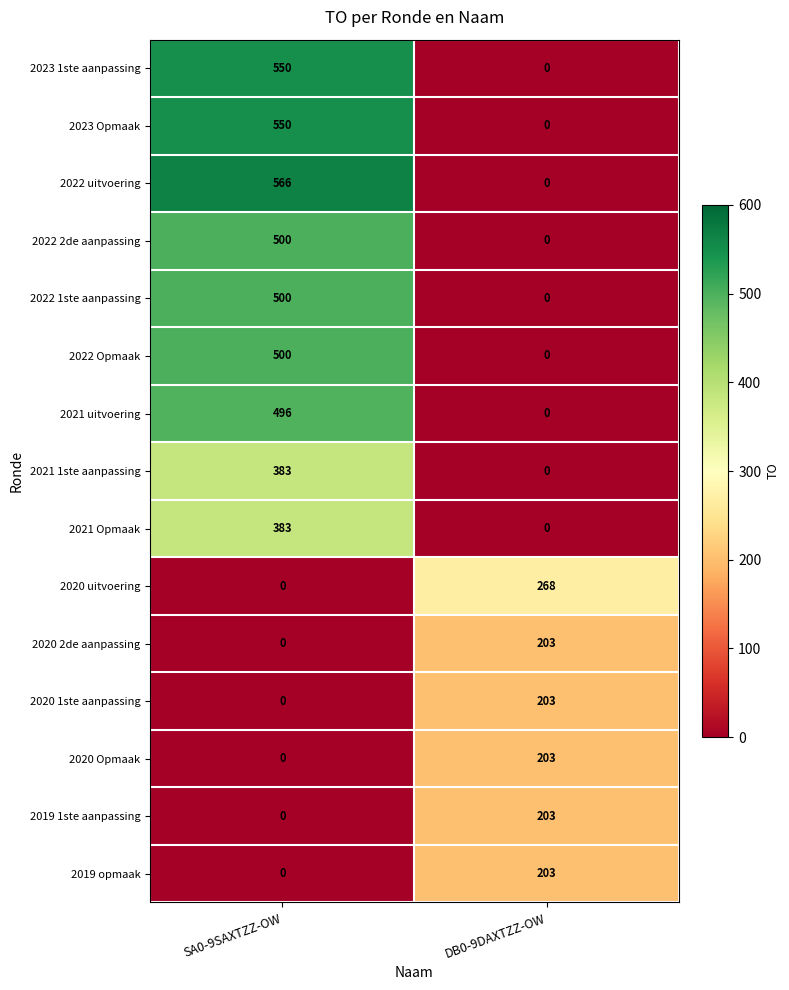

What is the average value of the 2019 1ste aanpassing series?

102